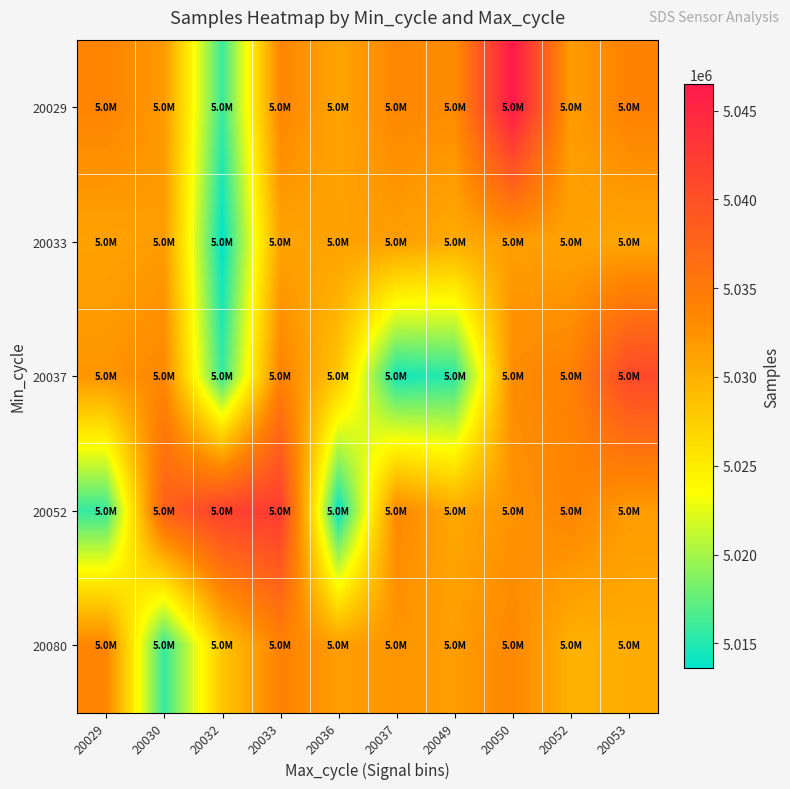

At how many categories does at least one series exceed 5038952?

4